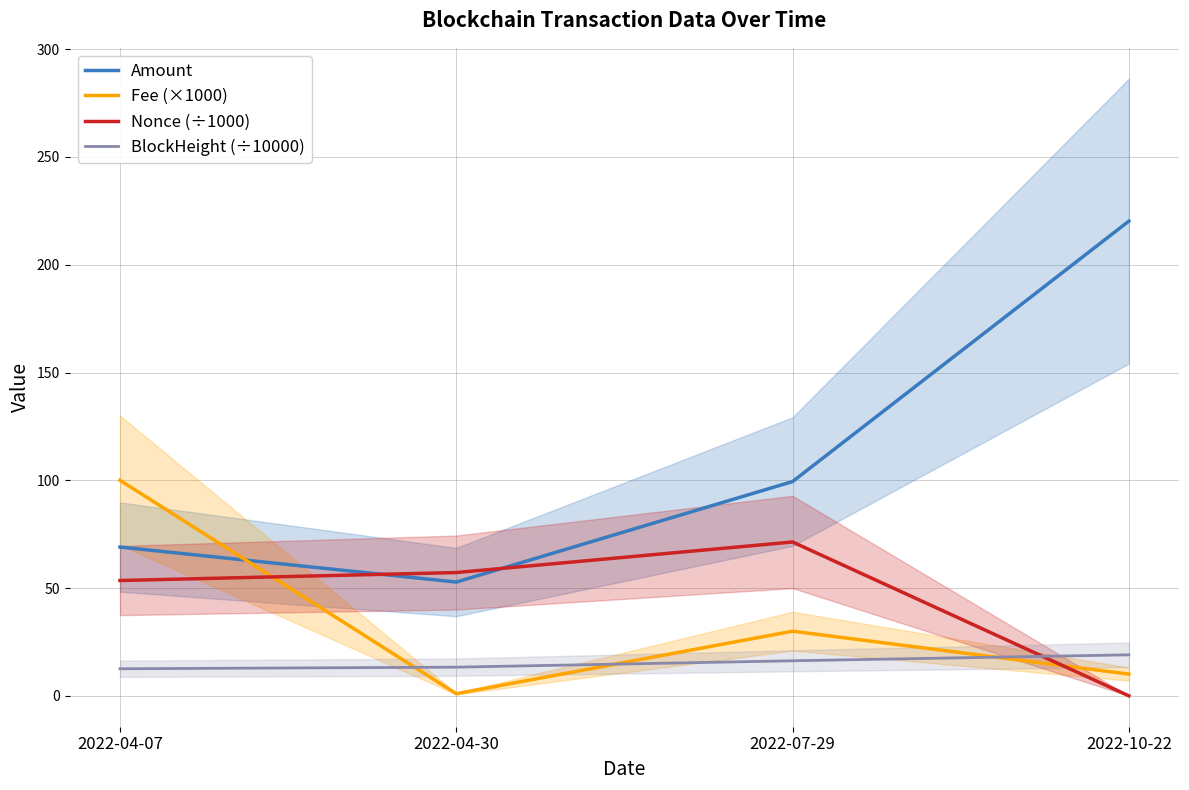

At which label is Amount closest to 136?

2022-07-29